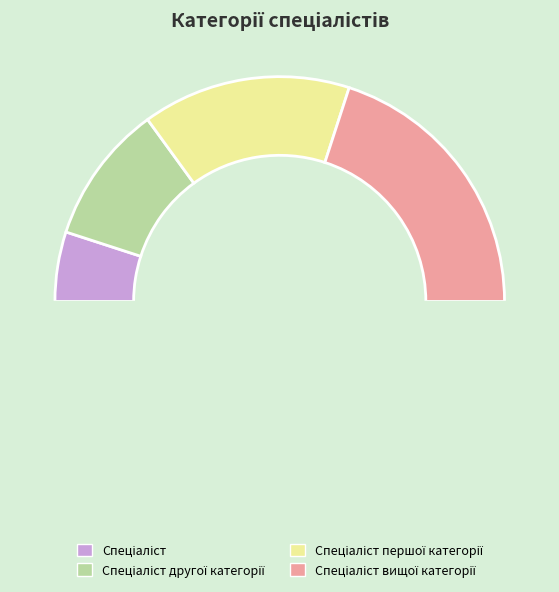

What percentage is the Спеціаліст першої категорії slice, to the nearest percent?

30%